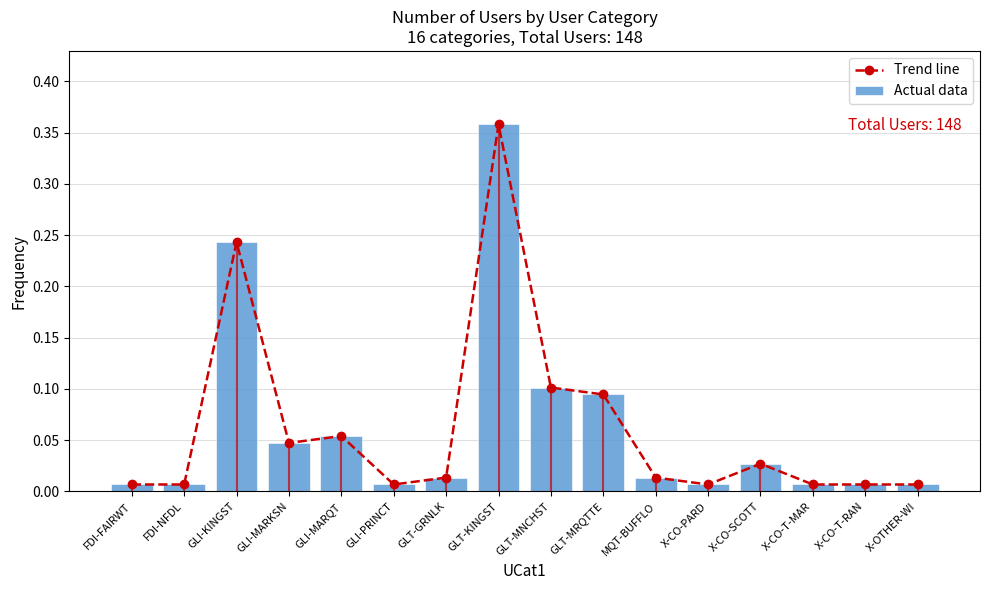

At which label is Actual data closest to 0?

FDI-FAIRWT